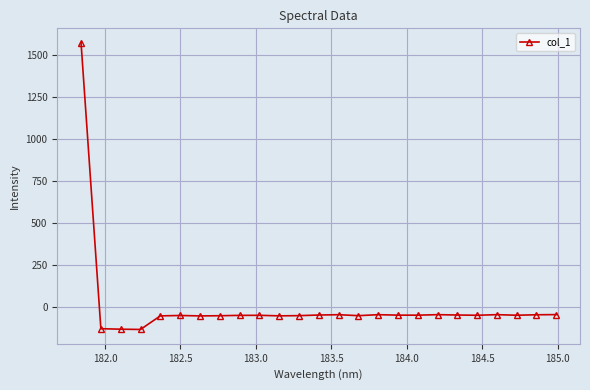

What is the average value?

5.3